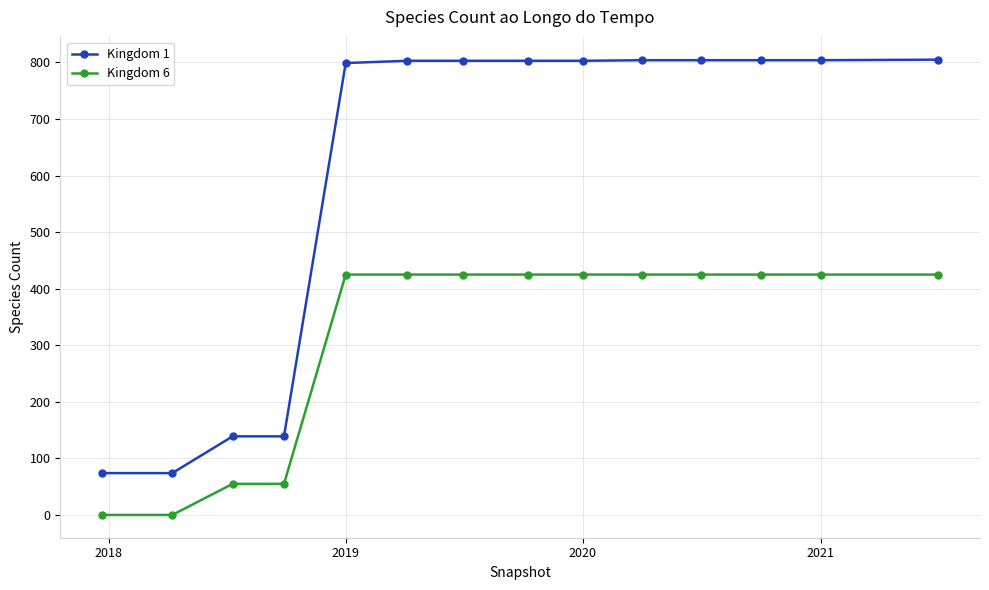

Which series has the largest range (max minus min)?

Kingdom 1